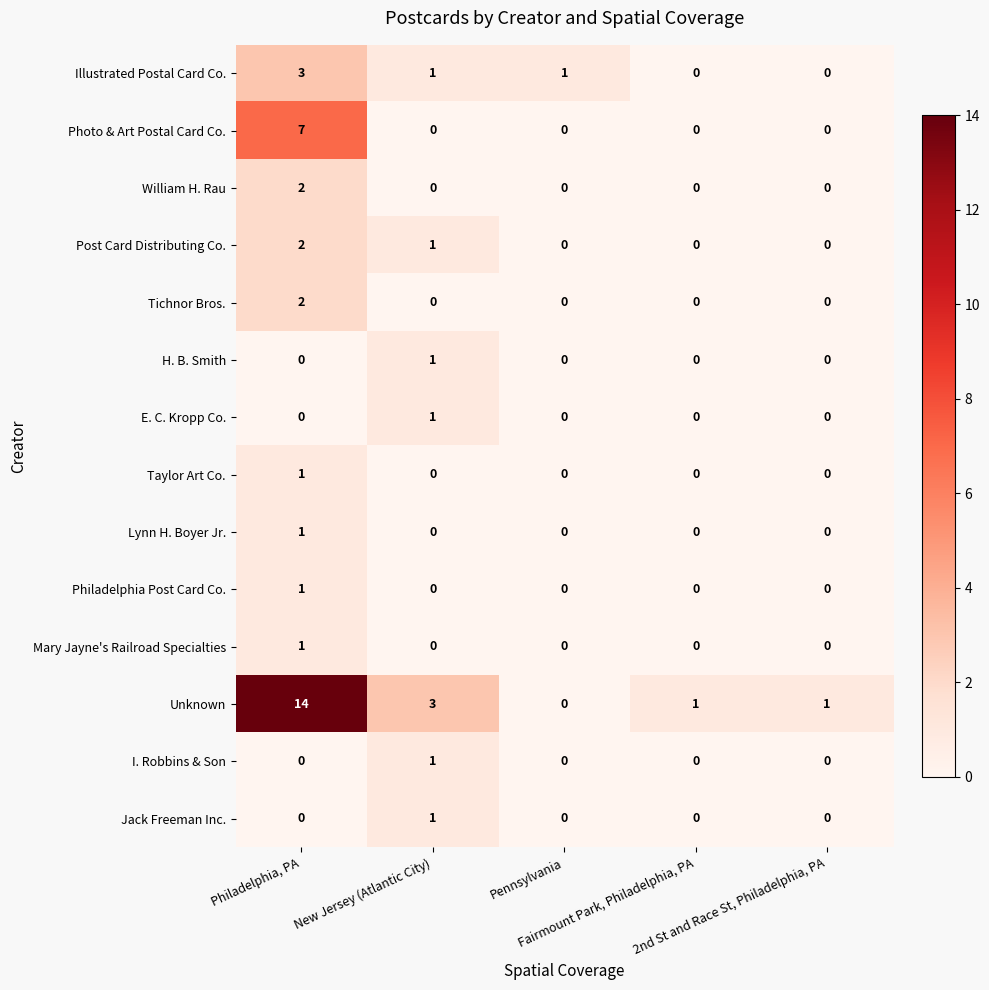

Which series has the largest total across all categories?

Unknown